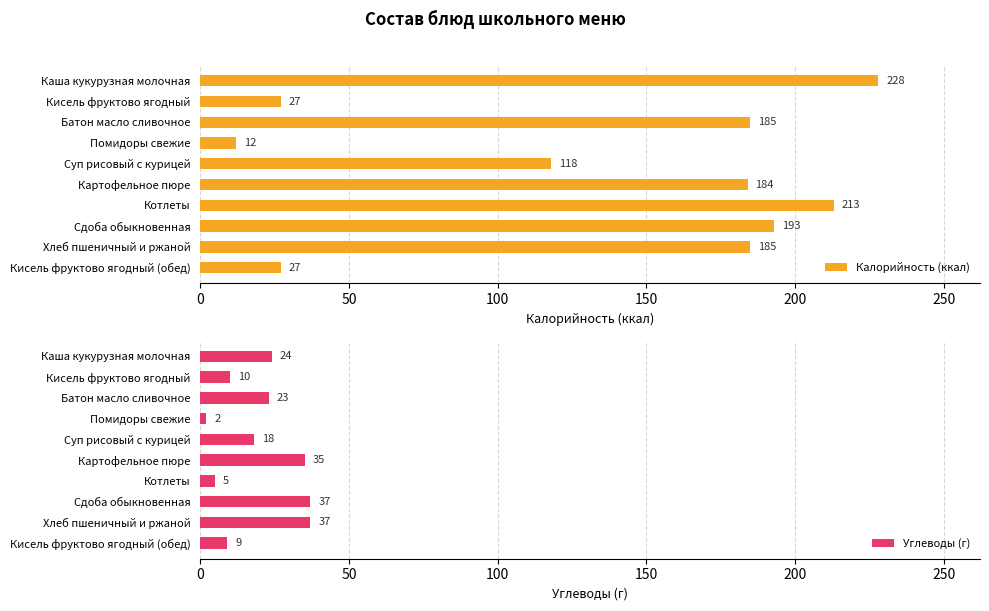

Reading left to right, extract all data points from this chart.

Калорийность (ккал): 228	27	185	12	118	184	213	193	185	27
Углеводы (г): 24	10	23	2	18	35	5	37	37	9